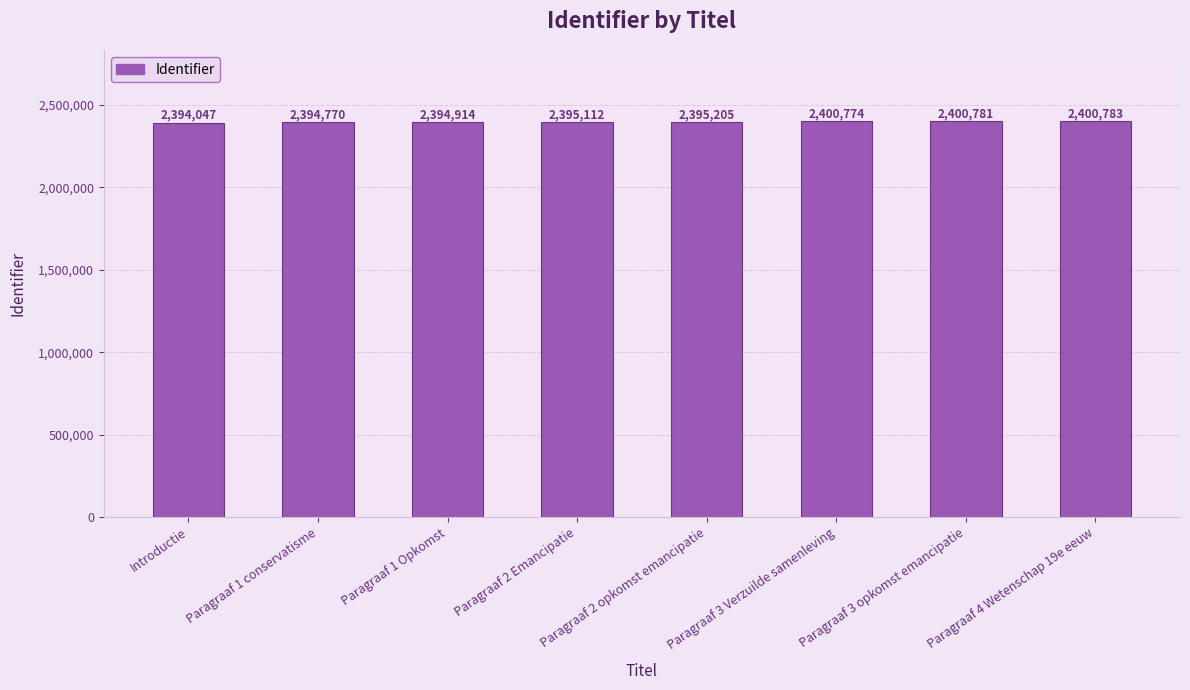

Rank the categories by value from lowest to highest.

Introductie, Paragraaf 1 conservatisme, Paragraaf 1 Opkomst, Paragraaf 2 Emancipatie, Paragraaf 2 opkomst emancipatie, Paragraaf 3 Verzuilde samenleving, Paragraaf 3 opkomst emancipatie, Paragraaf 4 Wetenschap 19e eeuw